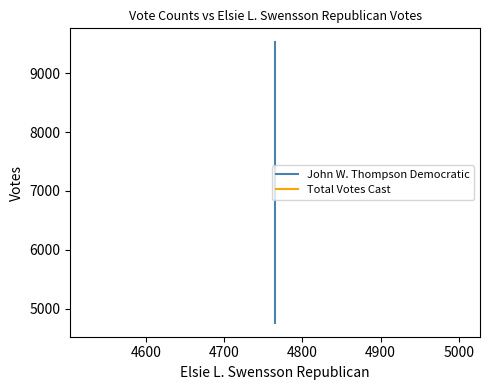

Reading right to left, list all the values displayed in this chart.

John W. Thompson Democratic: 9525	4760
Total Votes Cast: 9525	9525